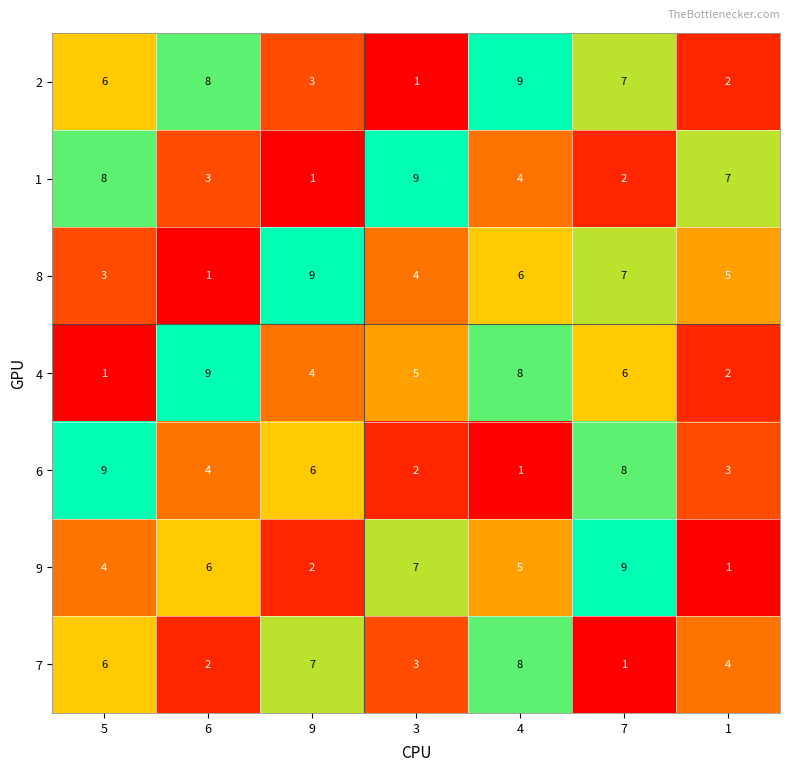

Which category has the highest value in the 1 series?

3